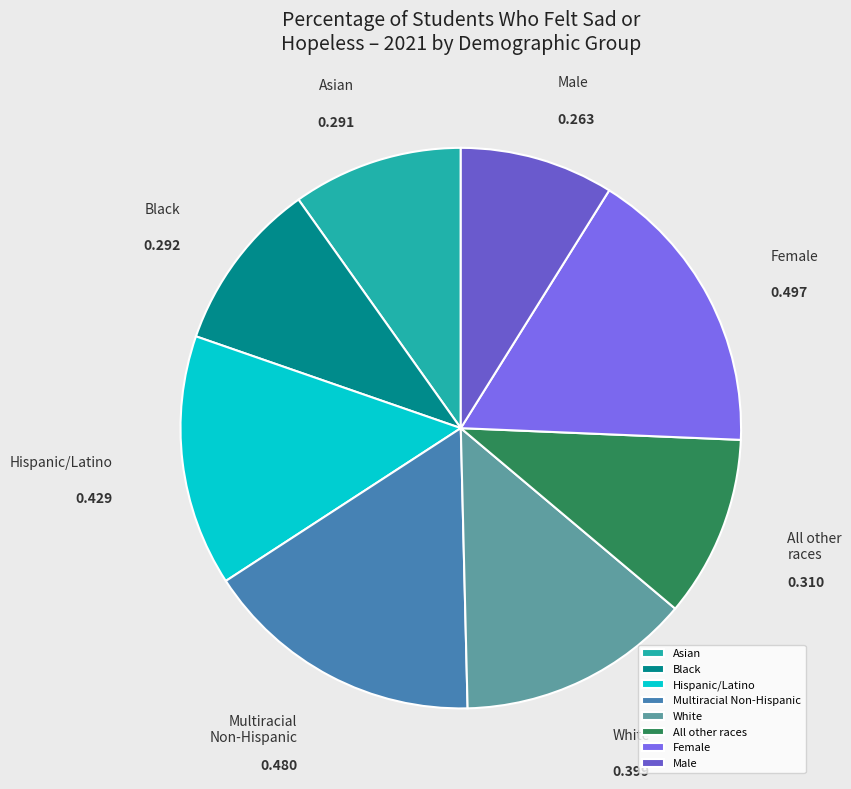

Count the number of slices in the pie.

8